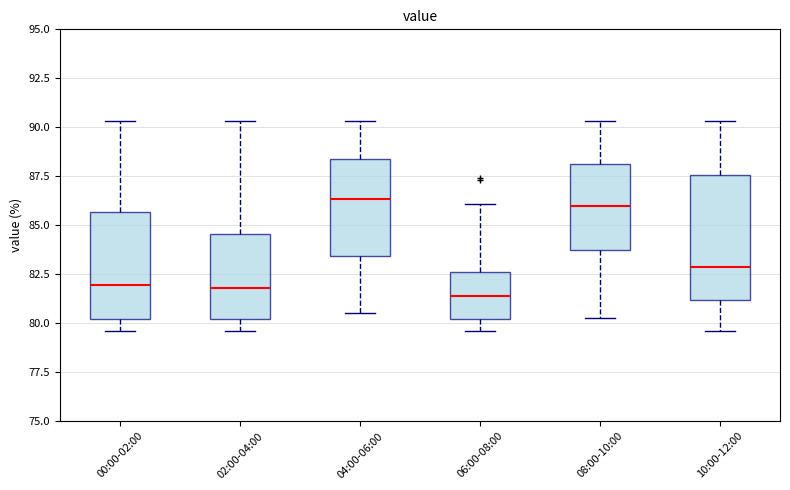

Which box is the tallest, from its lower edge to its upper edge?

10:00-12:00